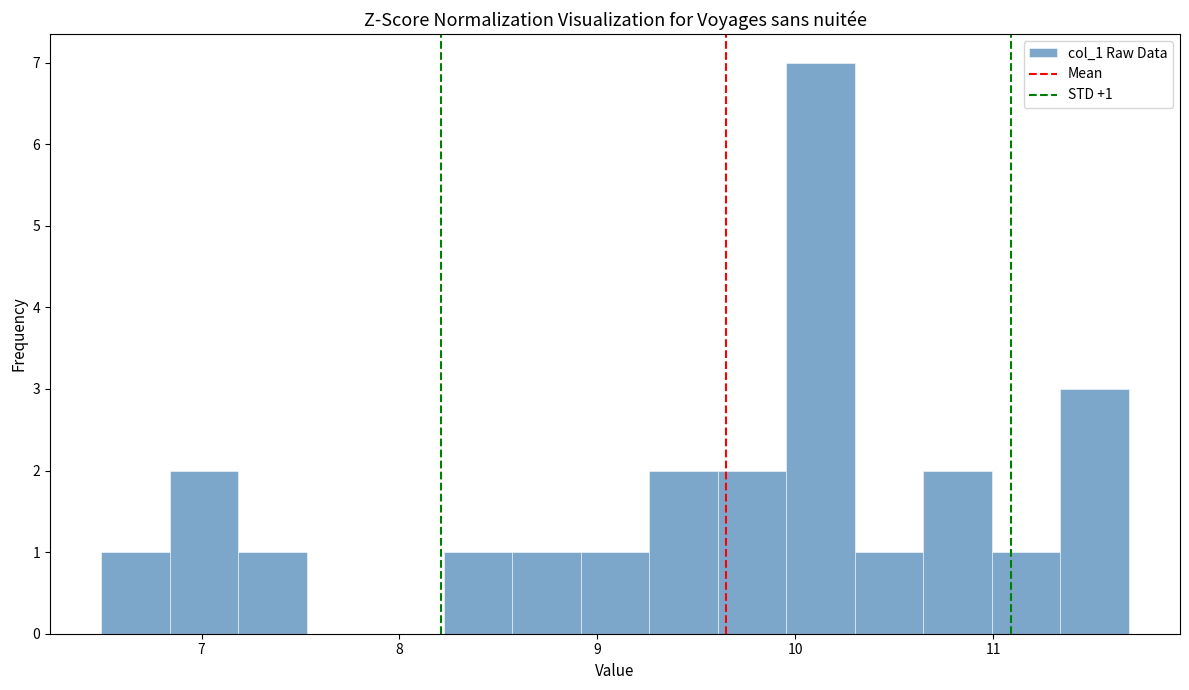

Around what value on the x-axis is the tallest bar? Give the approximate position of its centre, as read against the axis.

10.1